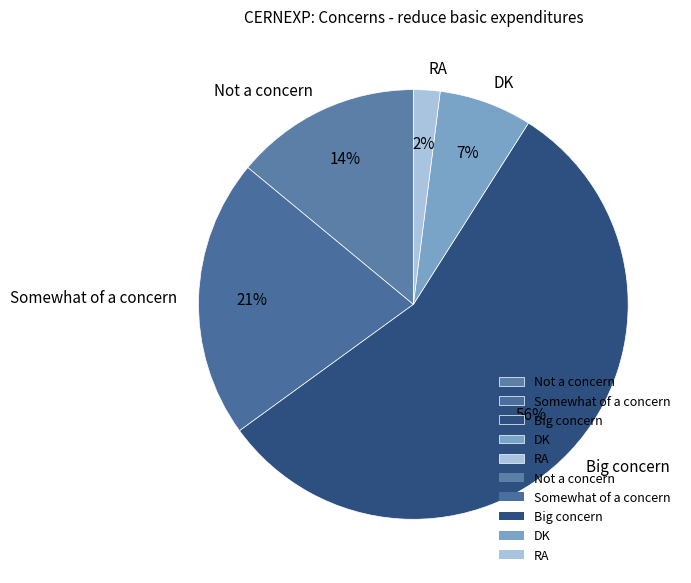

To the nearest percent, what is the difference between the Big concern and RA slice percentages?

54%